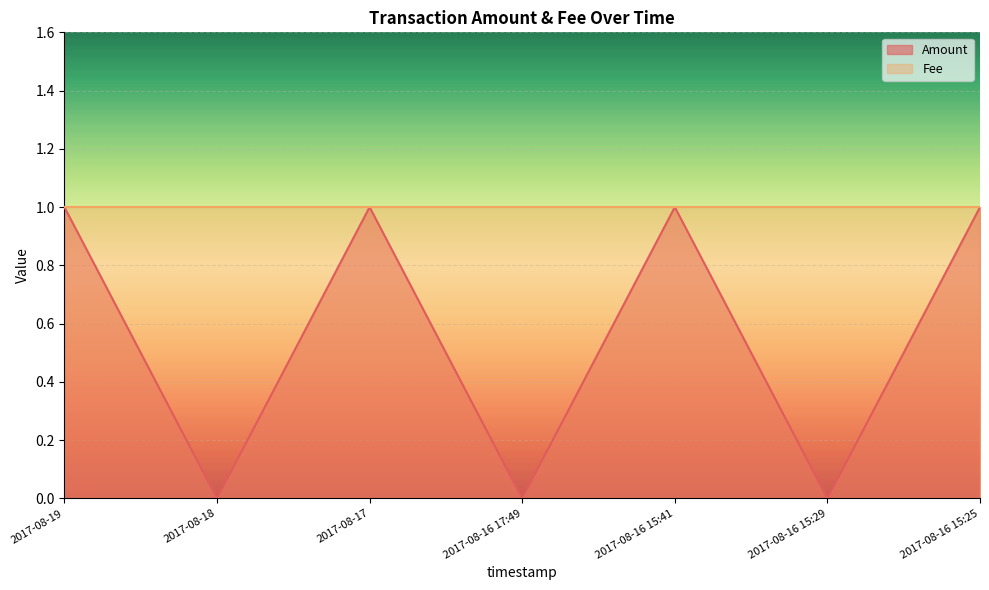

List the labels in order of value, smallest first.

2017-08-18, 2017-08-16 17:49, 2017-08-16 15:29, 2017-08-19, 2017-08-17, 2017-08-16 15:41, 2017-08-16 15:25